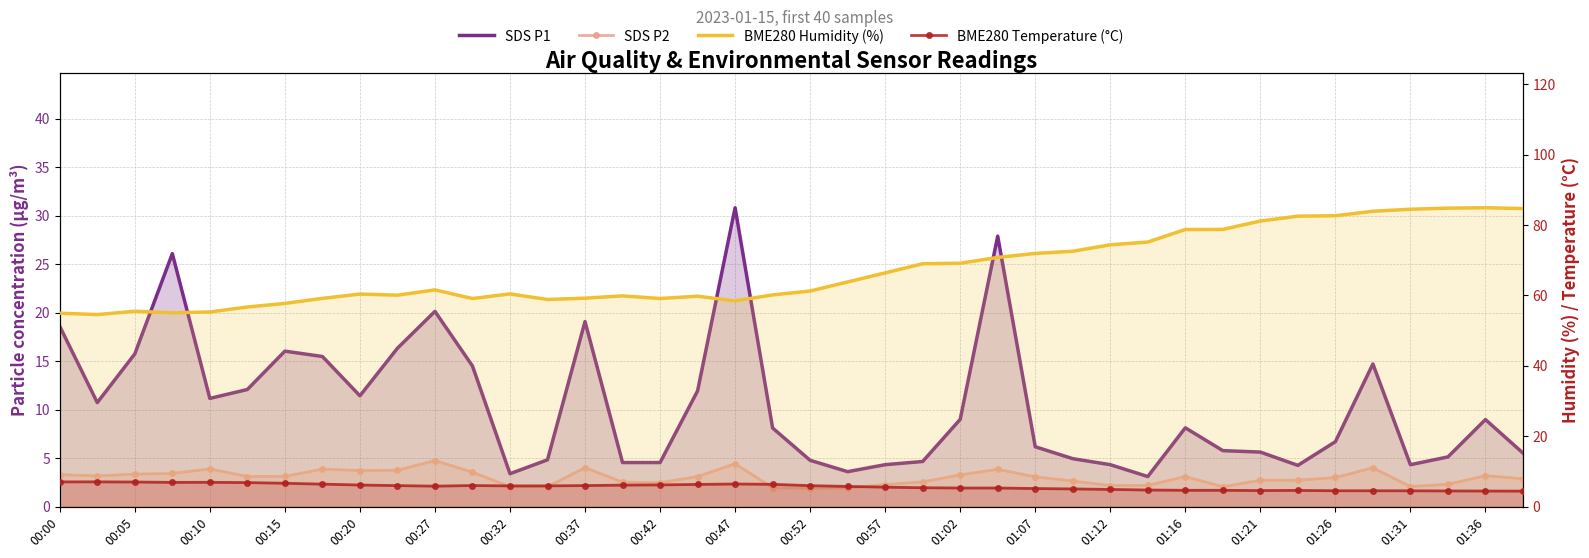

Which has a higher value, 00:47 or 31?

00:47